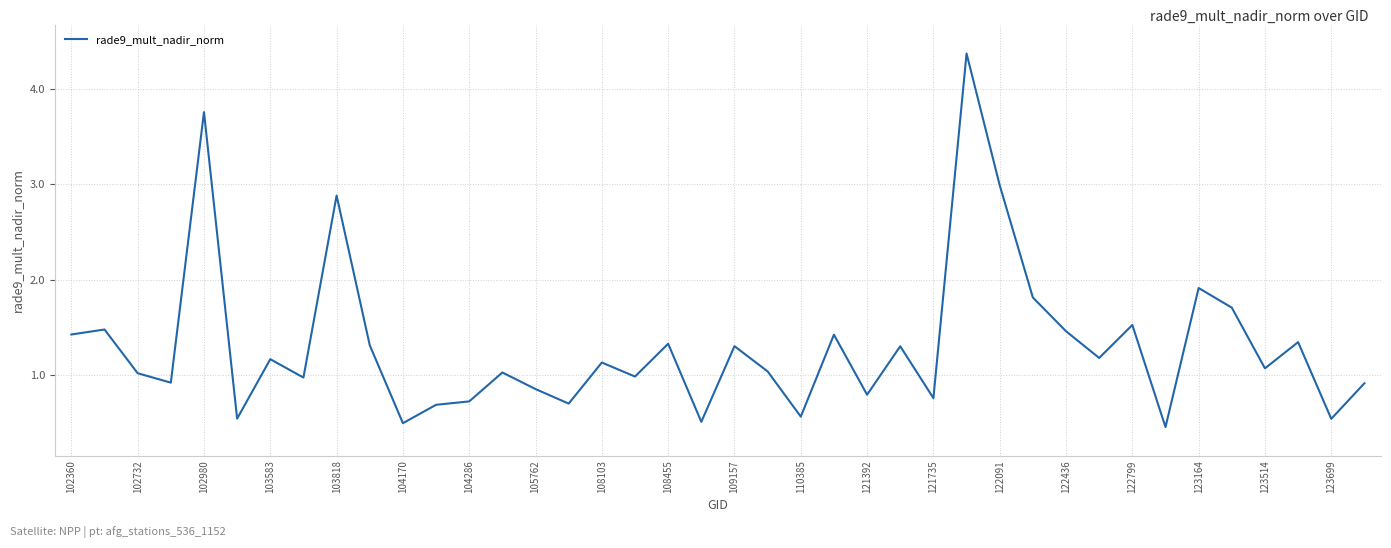

What is the greatest value displayed?

4.4